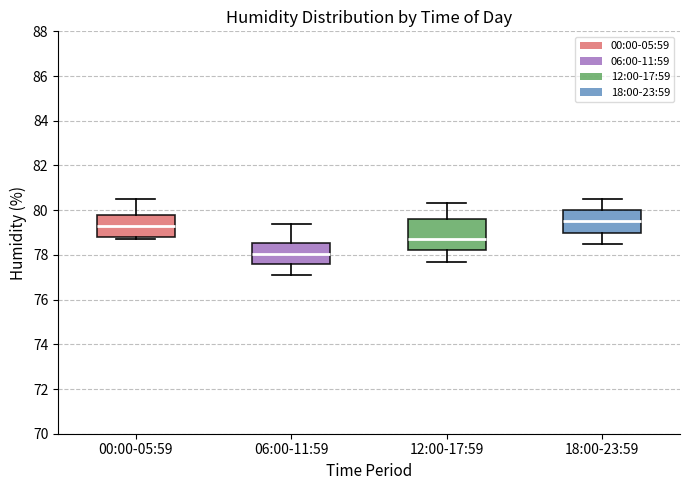

Which box is the tallest, from its lower edge to its upper edge?

12:00-17:59